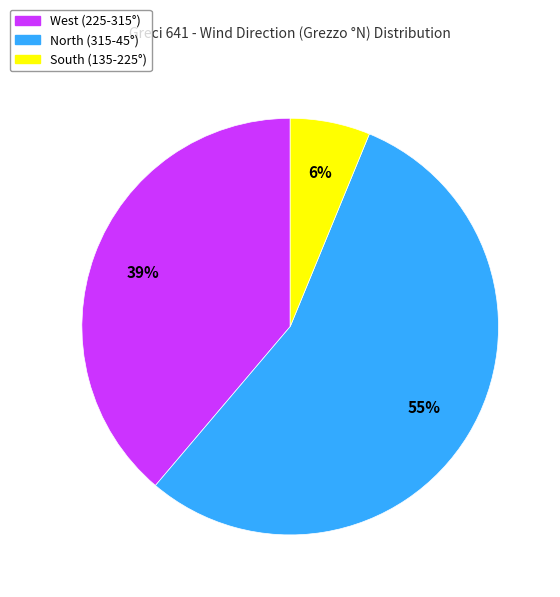

To the nearest percent, what is the average slice percentage?

33%